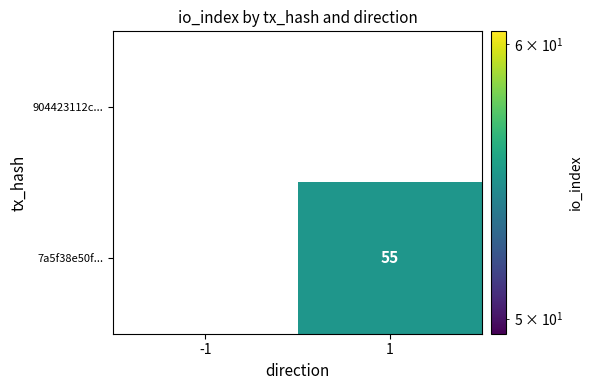

How many categories are shown in the chart?

2